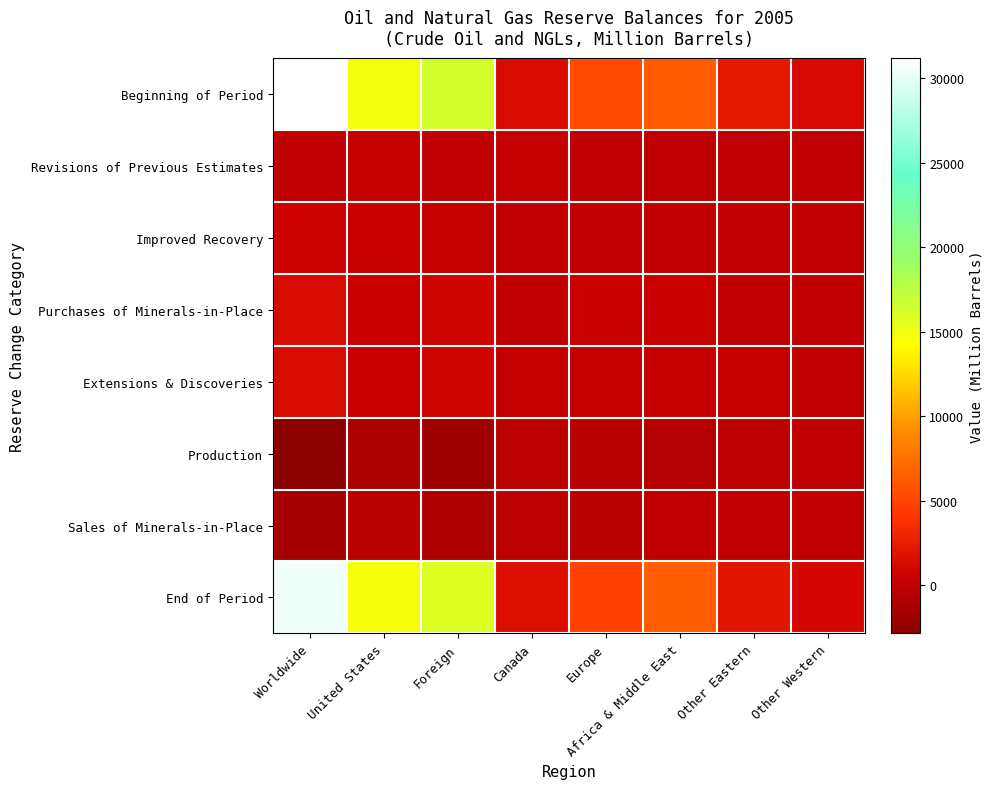

Rank the series by their maximum value, from lowest to highest.

Production, Sales of Minerals-in-Place, Revisions of Previous Estimates, Improved Recovery, Extensions & Discoveries, Purchases of Minerals-in-Place, End of Period, Beginning of Period